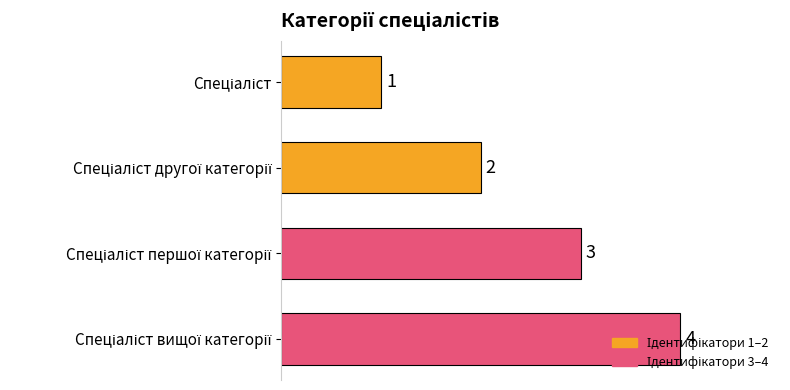

What is the greatest value displayed?

4